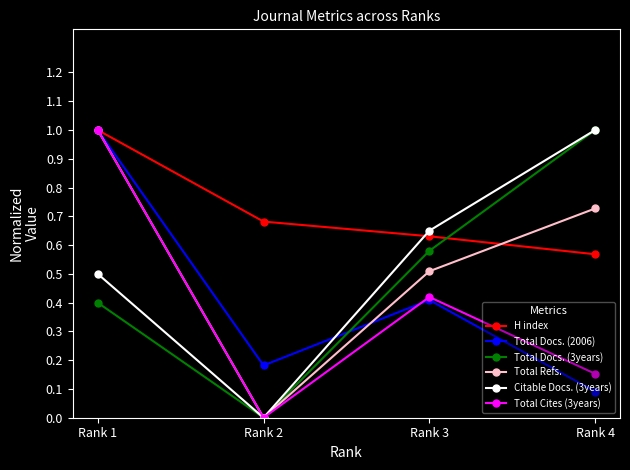

The Citable Docs. (3years) series shows 0.0 at Rank 2. True or false?

True